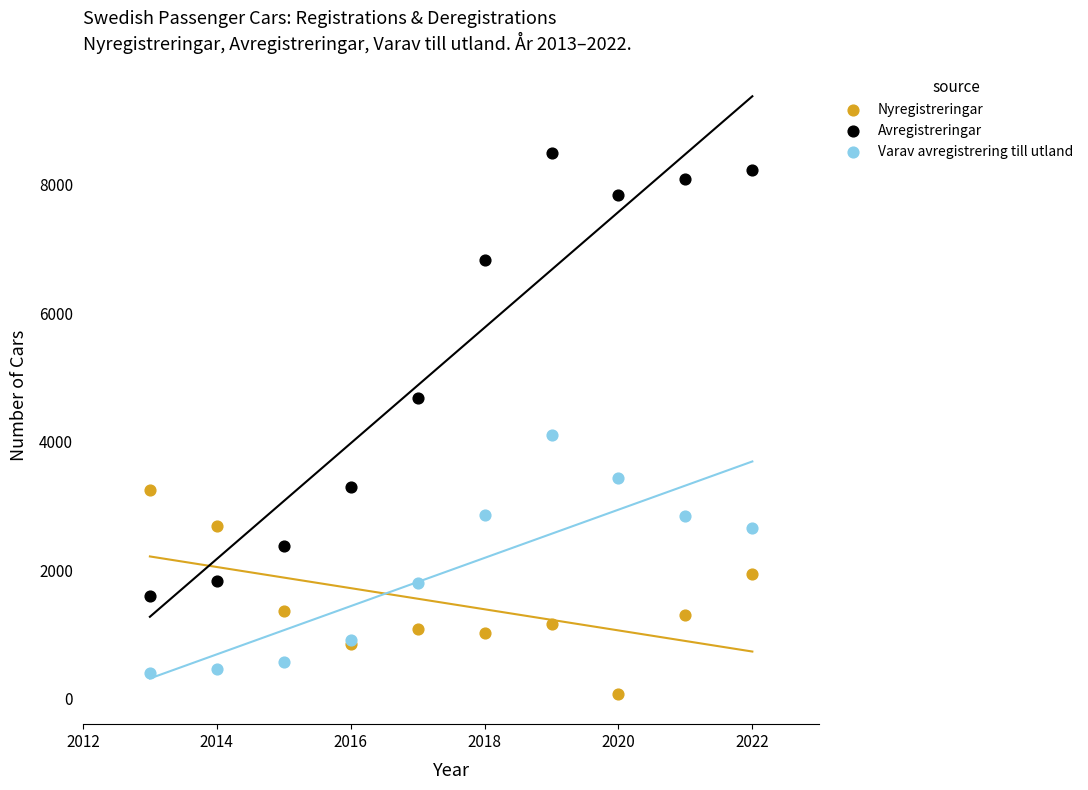

Which series has the widest spread of Y values?

Avregistreringar